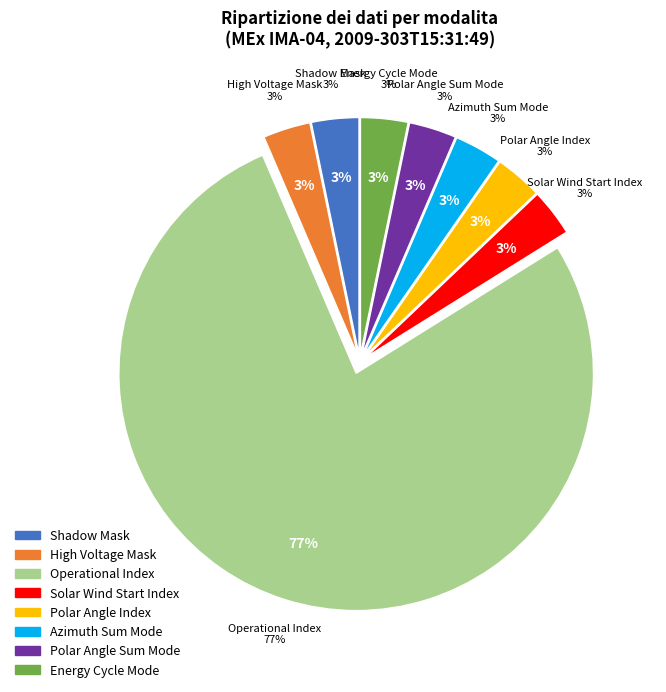

Is Azimuth Sum Mode the majority of the pie?

No